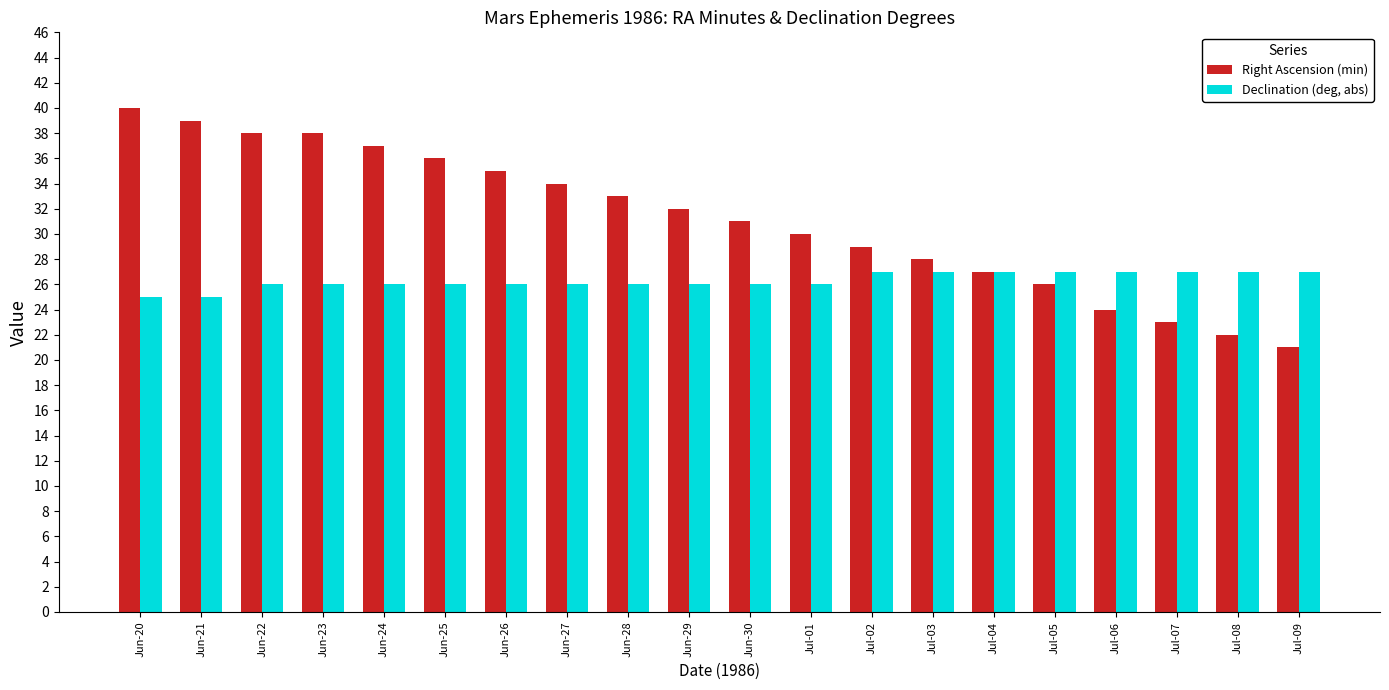

How many data points does each series have?

20